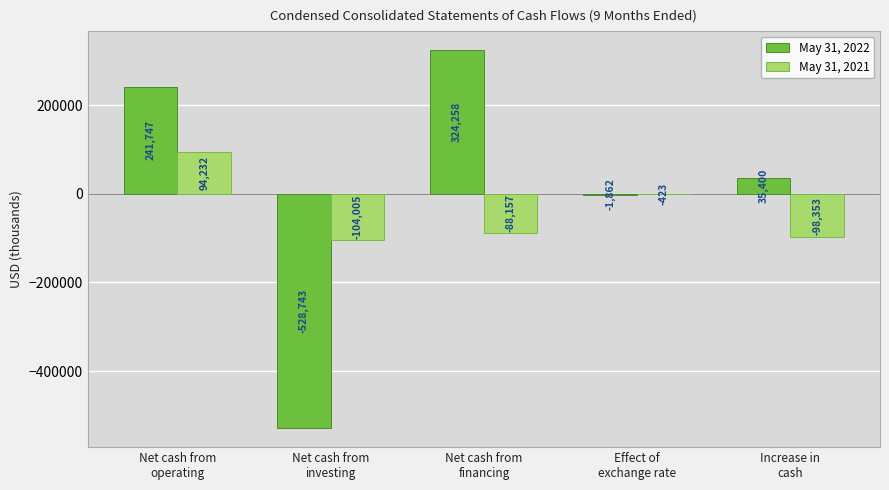

What is the highest value of the May 31, 2022 series?

324258